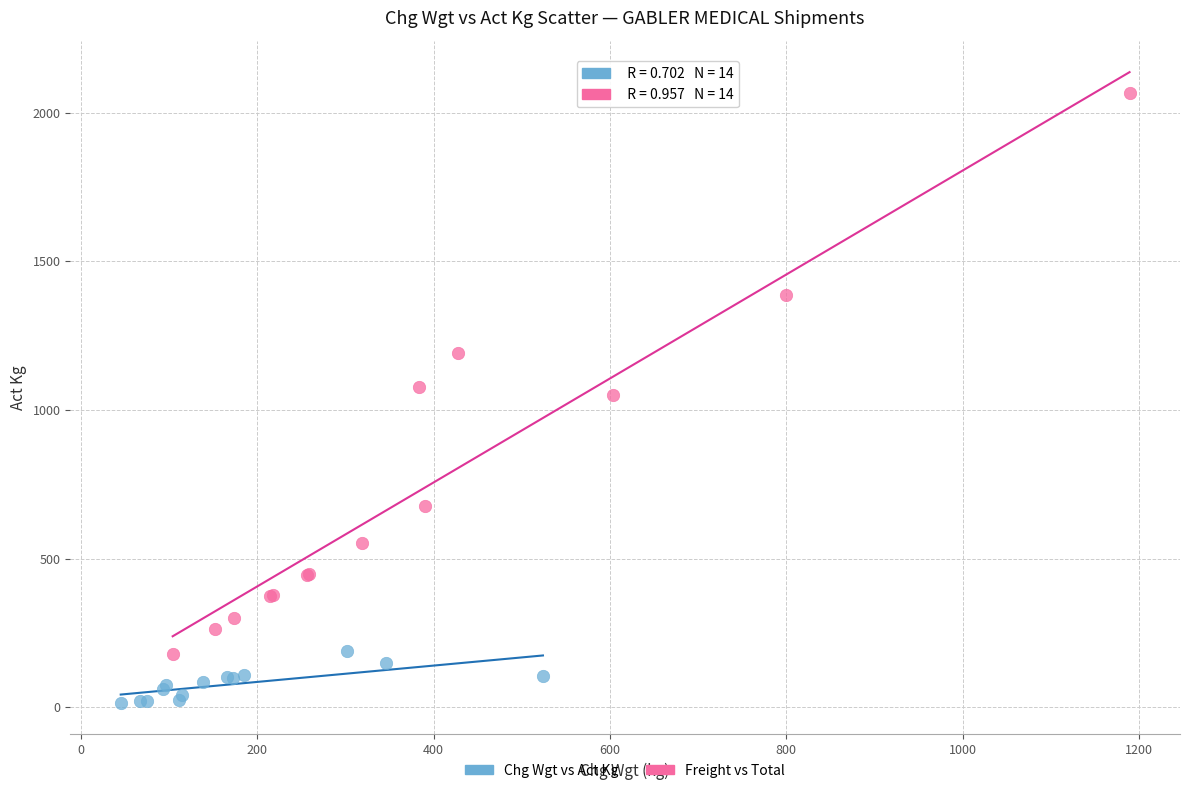

Which series contains the lowest Y value?

Chg Wgt vs Act Kg